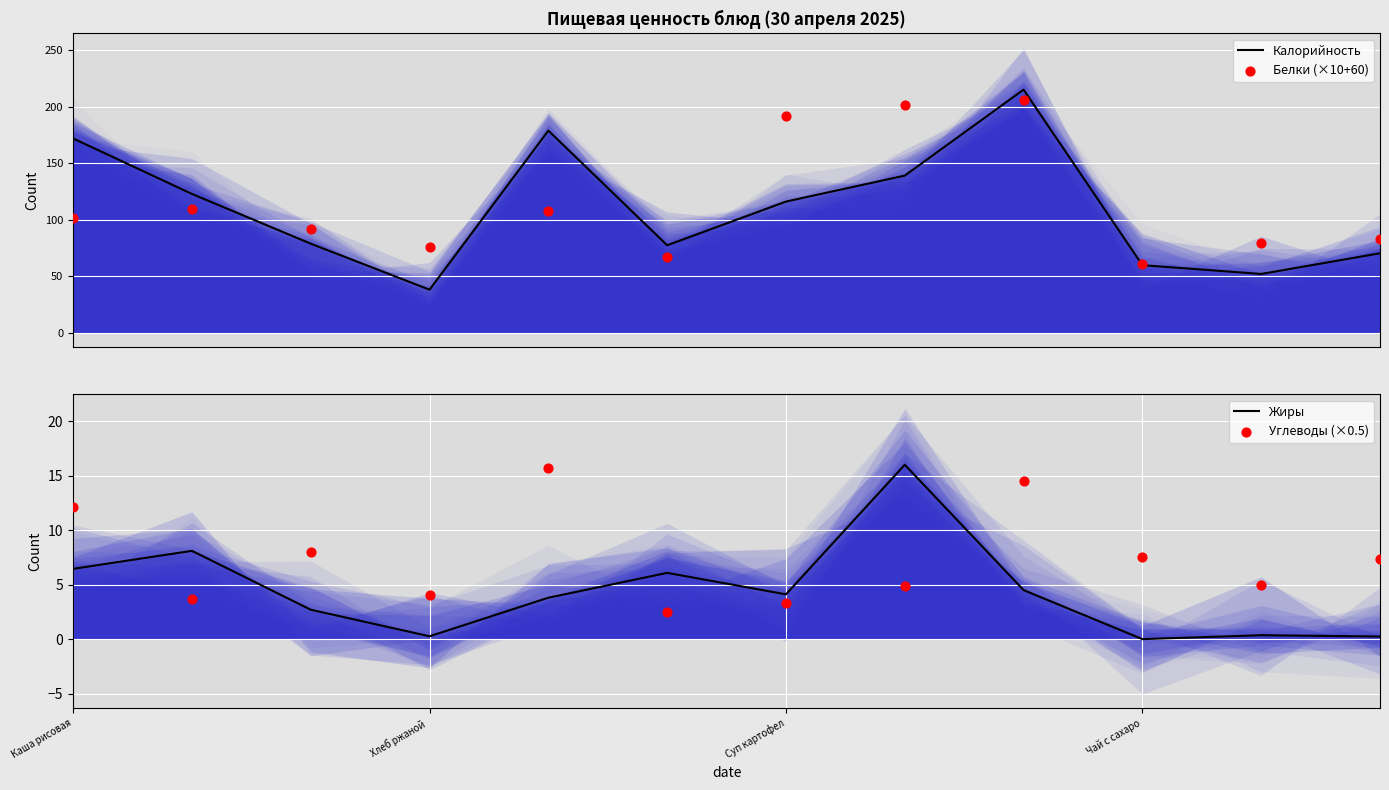

What are all the series names shown in the legend?

Калорийность, Белки (×10+60), Жиры, Углеводы (×0.5)